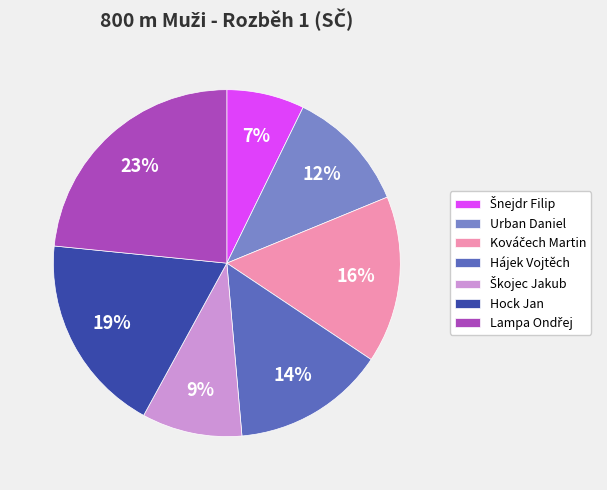

The Urban Daniel slice represents 20% of the pie. True or false?

False